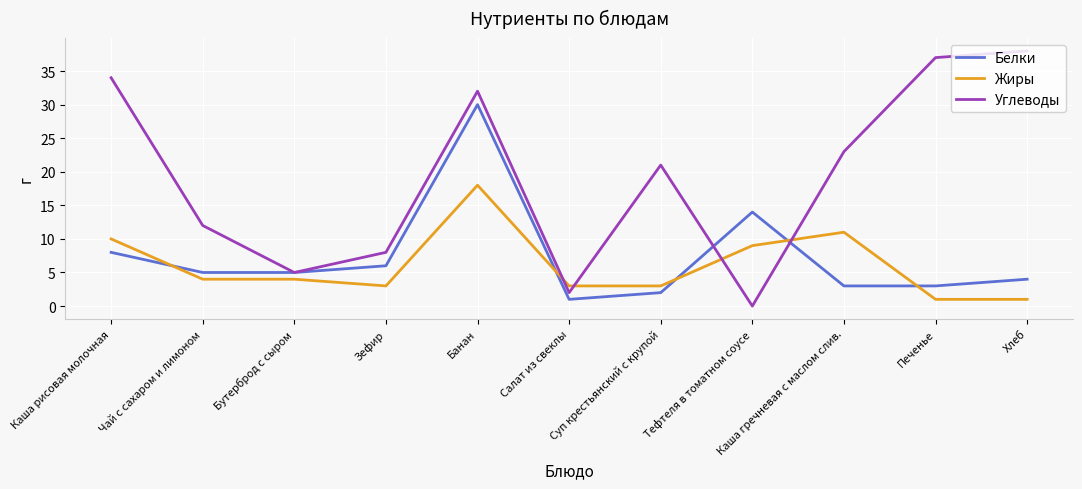

How many values in the Белки series are below 5?

5